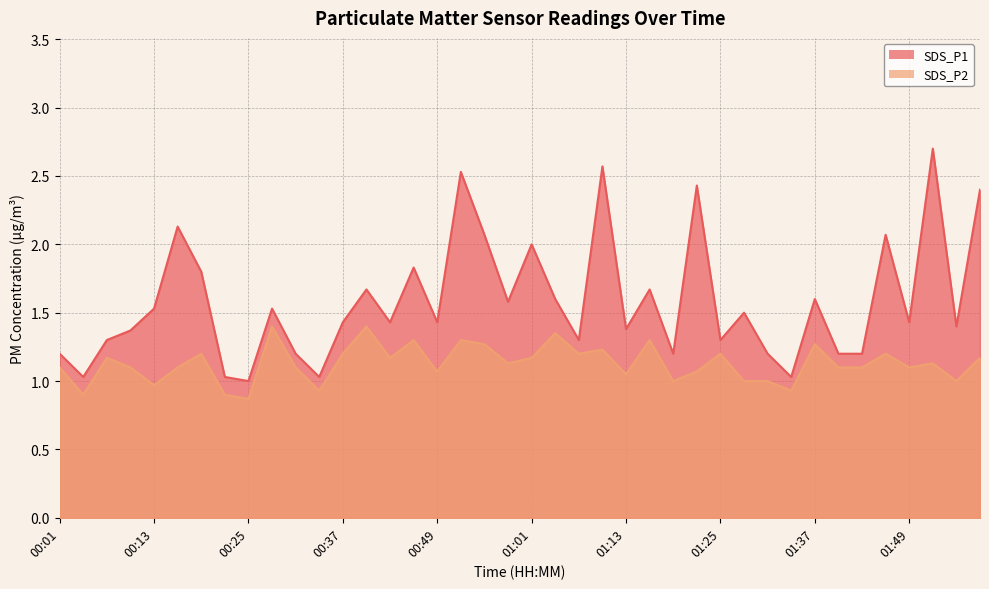

What is the minimum value shown in the chart?

0.9